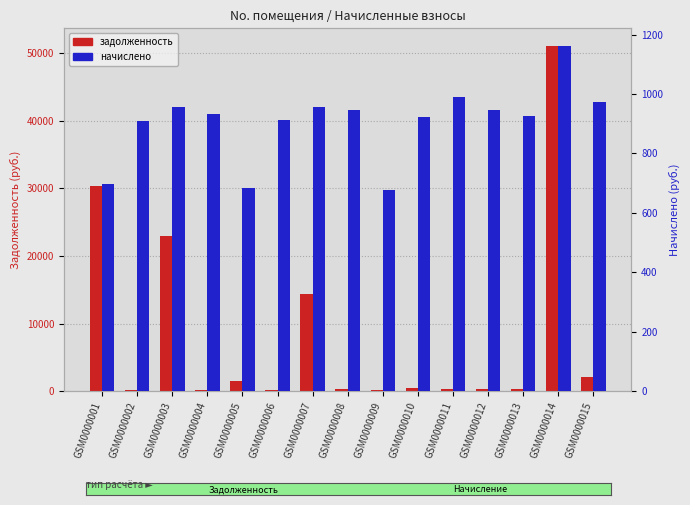

List the series in order of their overall mean, highest first.

zadolzhennost, nachisleno